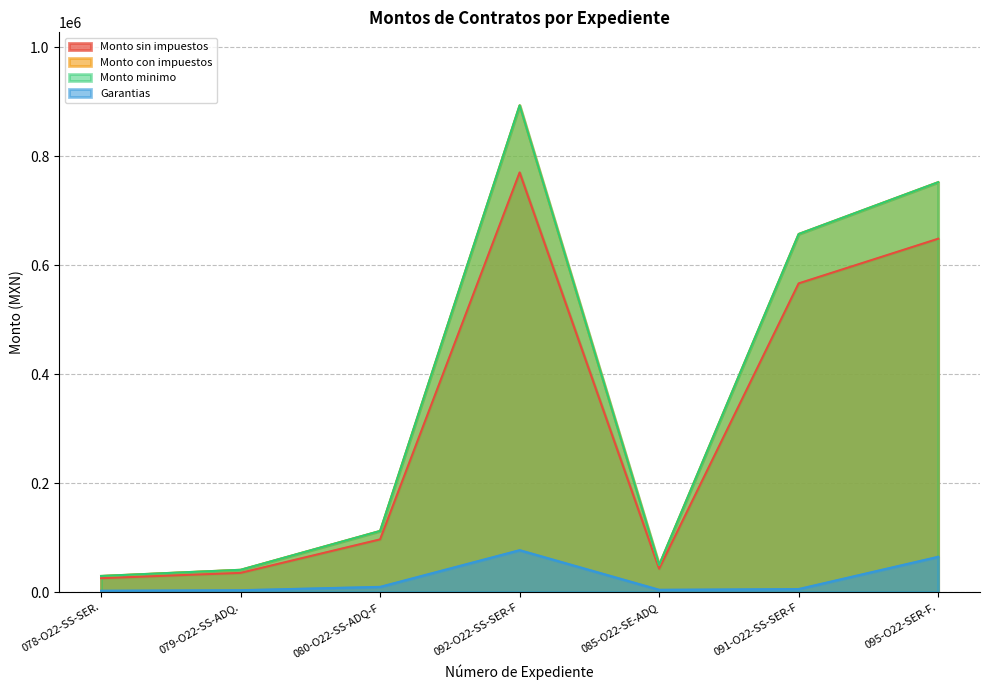

At how many categories does at least one series exceed 402138?

3